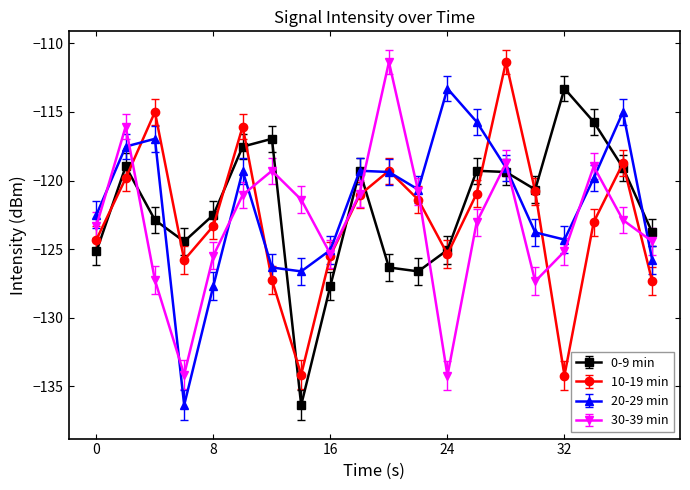

How many interior local valleys does the 20-29 min series have?

4